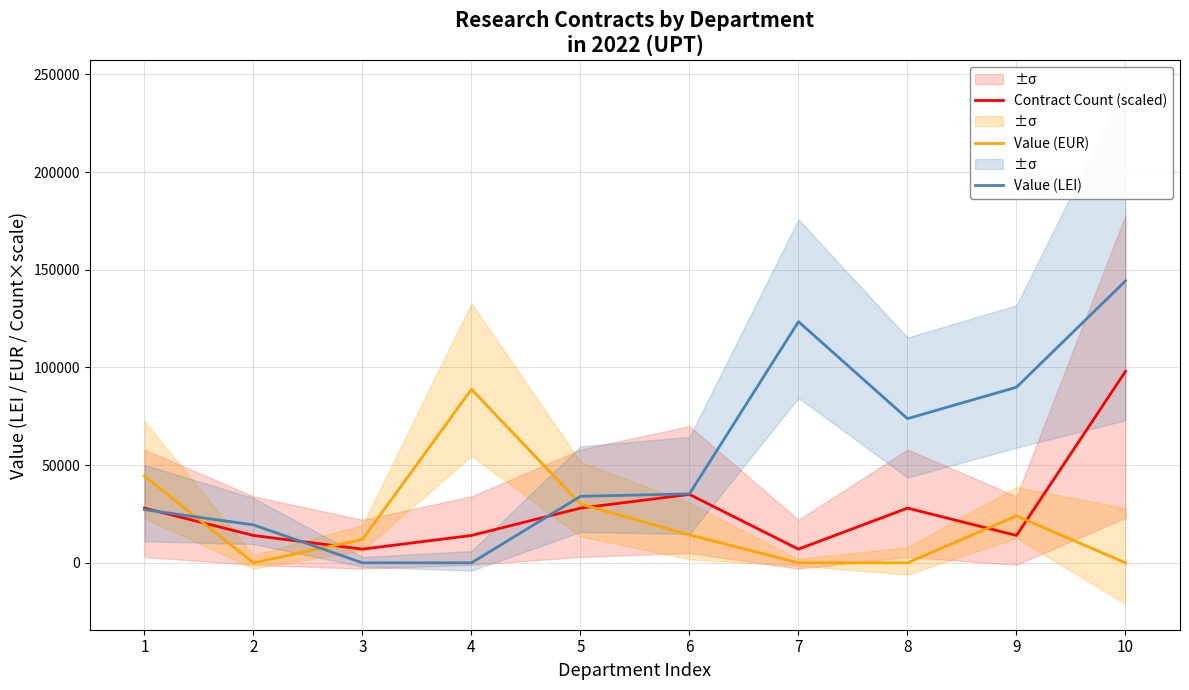

Reading left to right, list all the values displayed in this chart.

Contract Count (scaled): 1=28000.0	2=14000.0	3=7000.0	4=14000.0	5=28000.0	6=35000.0	7=7000.0	8=28000.0	9=14000.0	10=98000.0
Value (EUR): 1=44458.4	2=0.0	3=12000.0	4=88832.3	5=30099.9	6=14281.0	7=0.0	8=0.0	9=23990.4	10=0.0
Value (LEI): 1=27218.0	2=19414.8	3=0.0	4=0.0	5=34034.0	6=35313.8	7=123443.1	8=73797.0	9=89886.9	10=144299.1